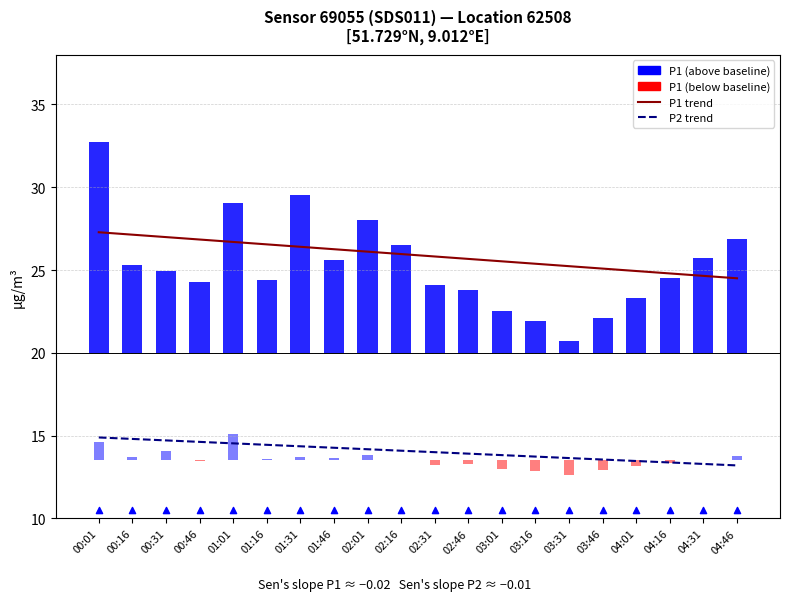

At how many categories does at least one series exceed 24?

20